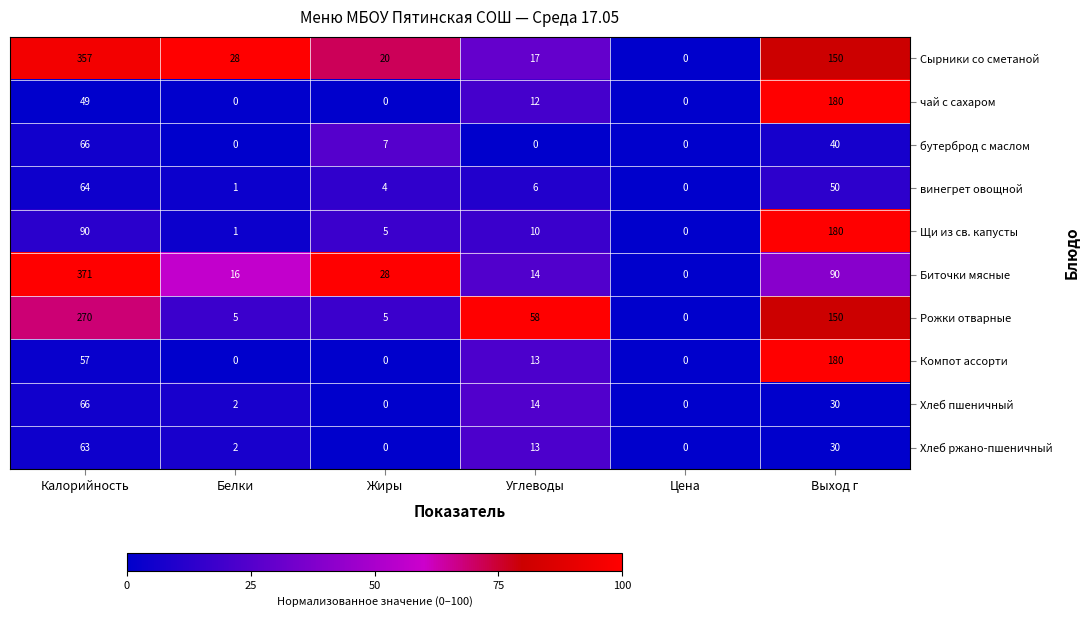

At which label does Биточки мясные first exceed 28?

Калорийность